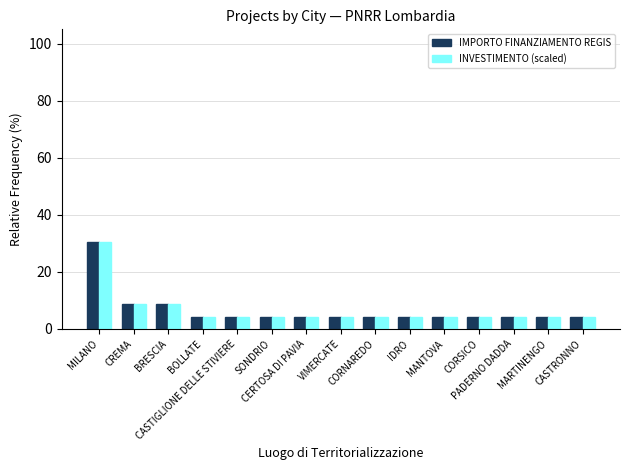

What is the difference between the INVESTIMENTO (scaled) values at MILANO and MANTOVA?

26.1